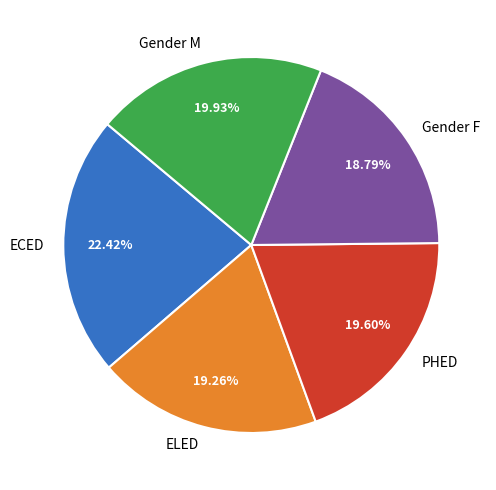

To the nearest percent, what is the difference between the ELED and ECED slice percentages?

3%